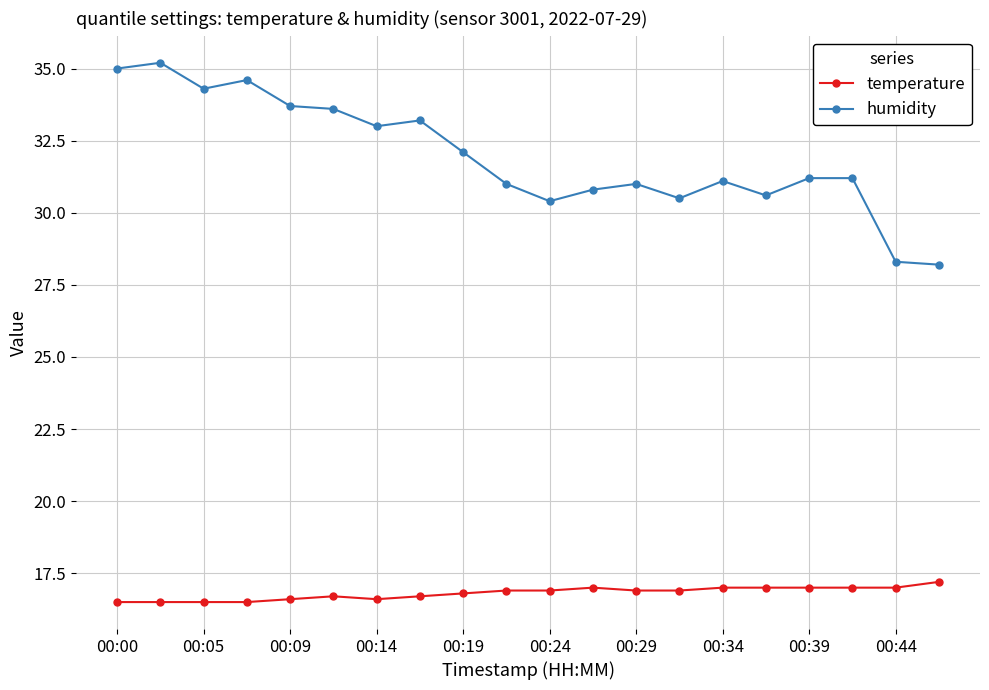

List the series in order of their overall mean, lowest first.

temperature, humidity